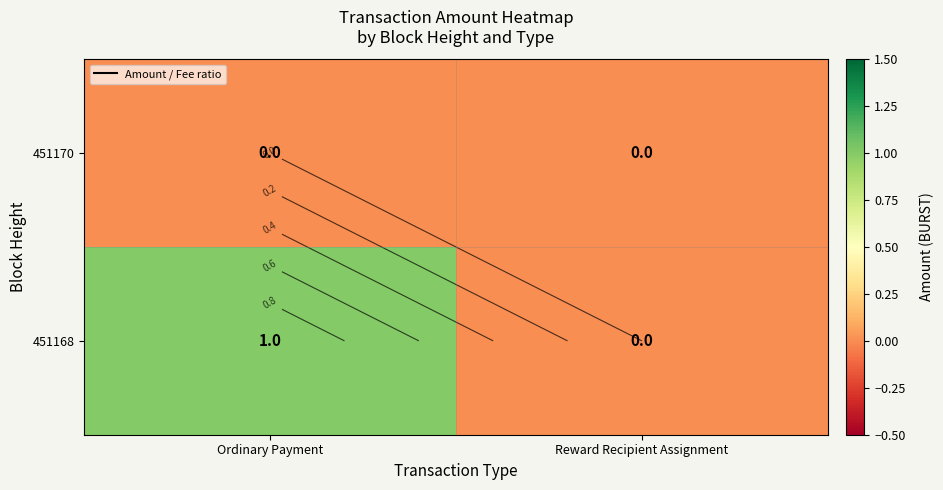

Which has a higher value, Ordinary Payment or Reward Recipient Assignment?

Ordinary Payment